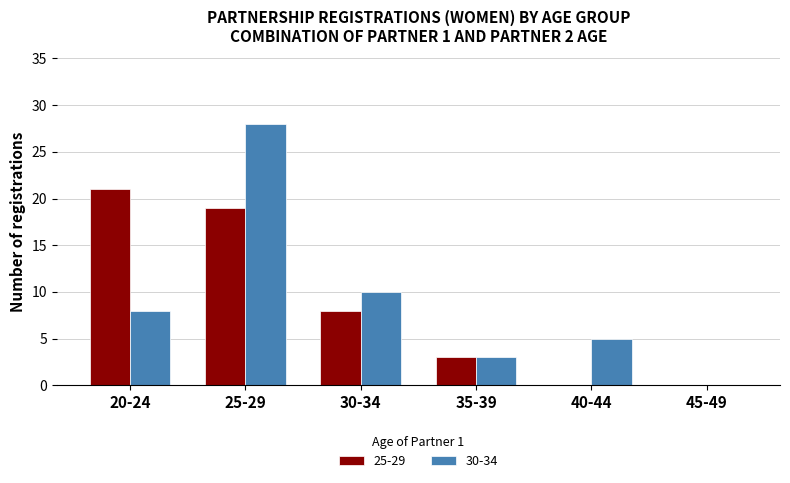

What is the greatest value displayed?

28